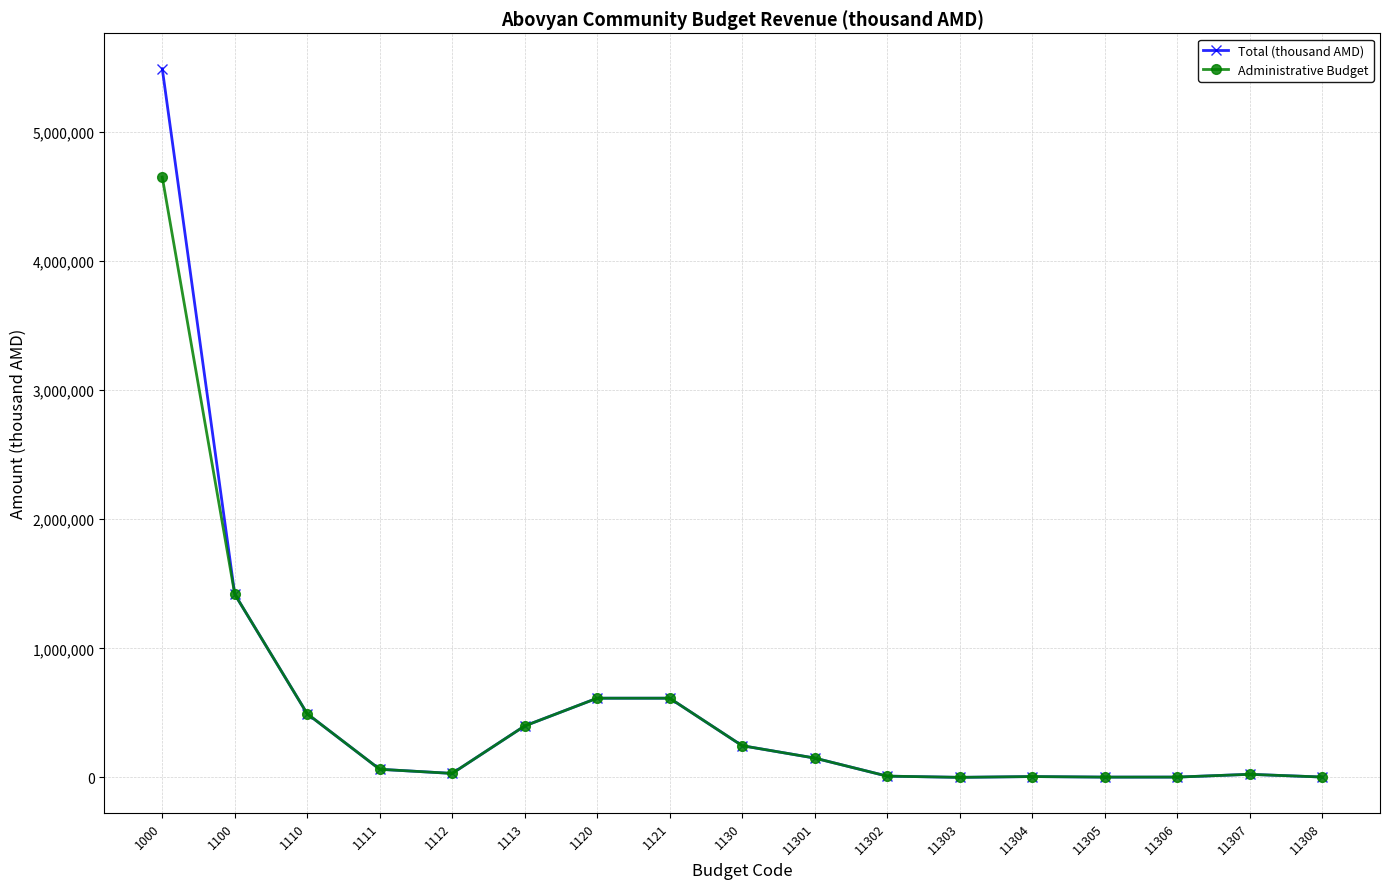

What is the value of the Total (thousand AMD) point at the 2nd from the left?

1419014.7